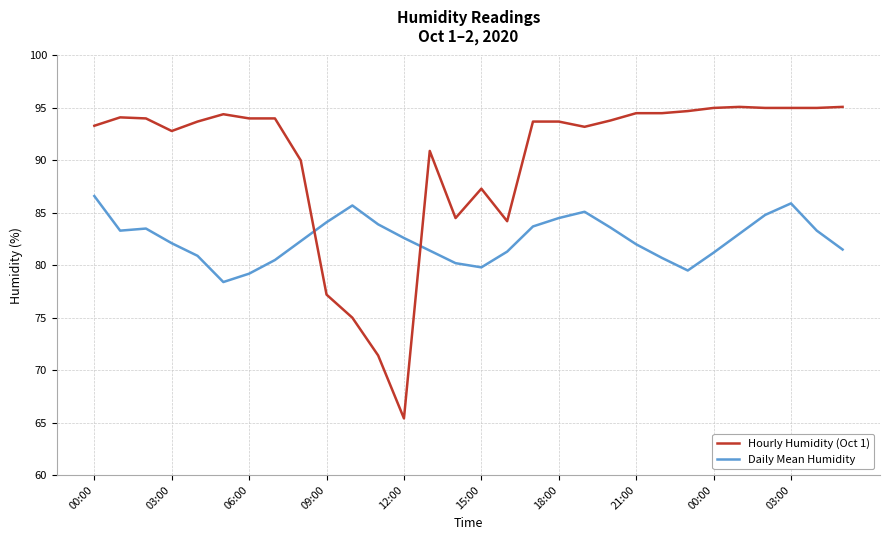

Which series has the widest spread of values?

Hourly Humidity (Oct 1)